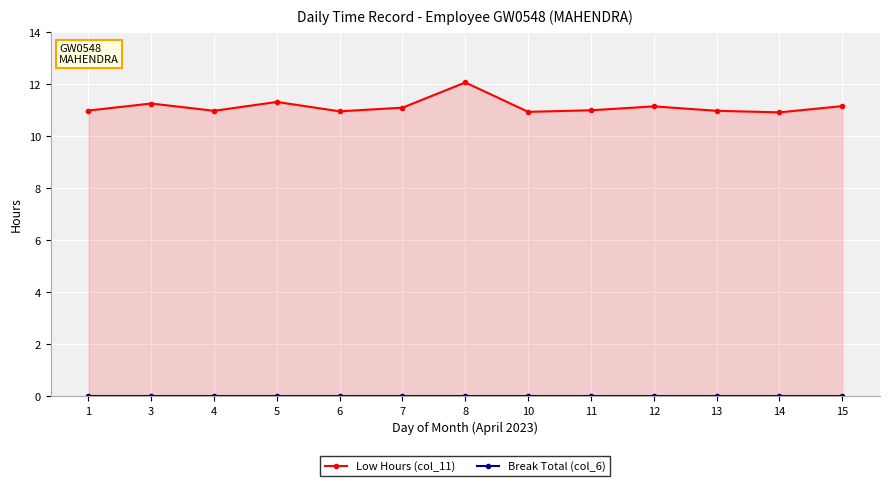

True or false: Low Hours (col_11) and Break Total (col_6) intersect in this chart.

False